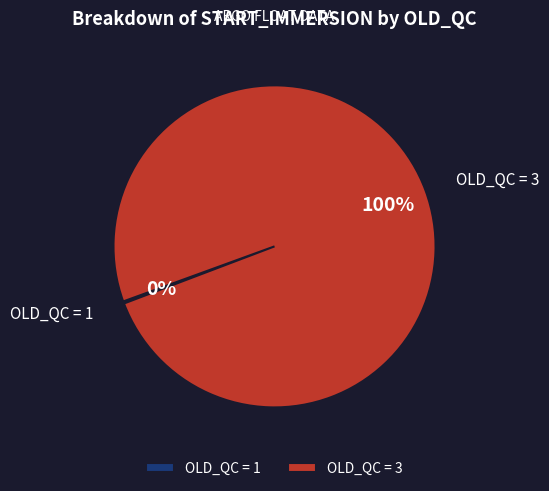

To the nearest percent, what percentage of the pie is OLD_QC = 3?

100%